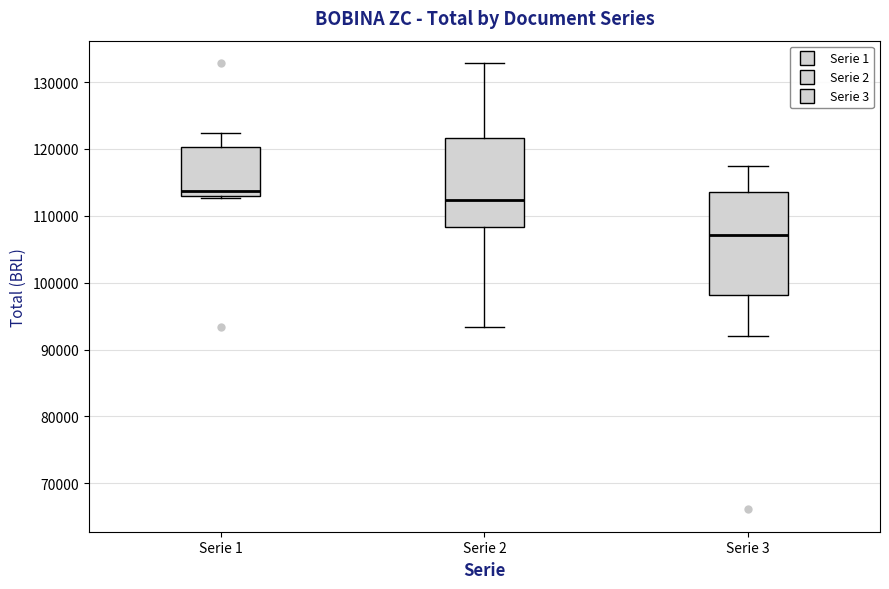

Which box is the tallest, from its lower edge to its upper edge?

Serie 3